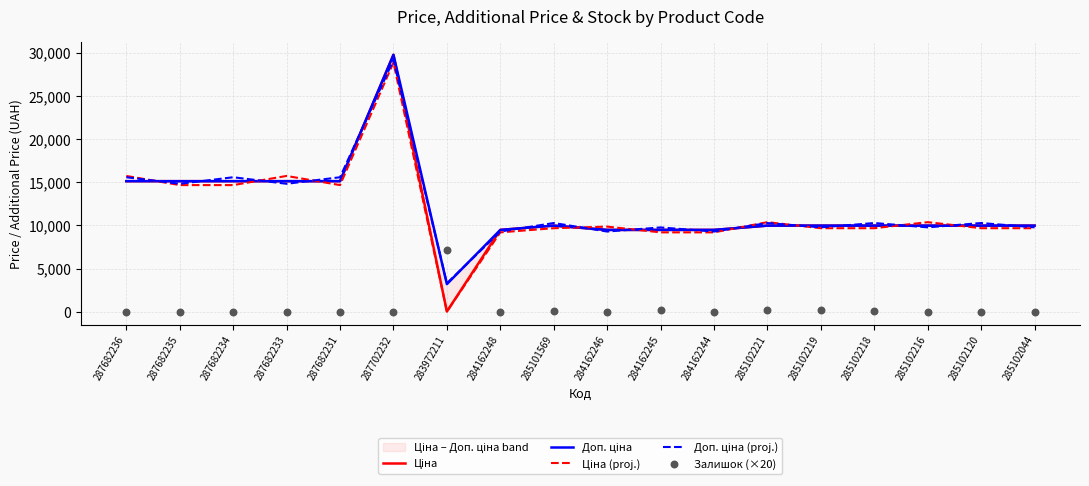

What is the total value across all series at 287682231?

60480.0